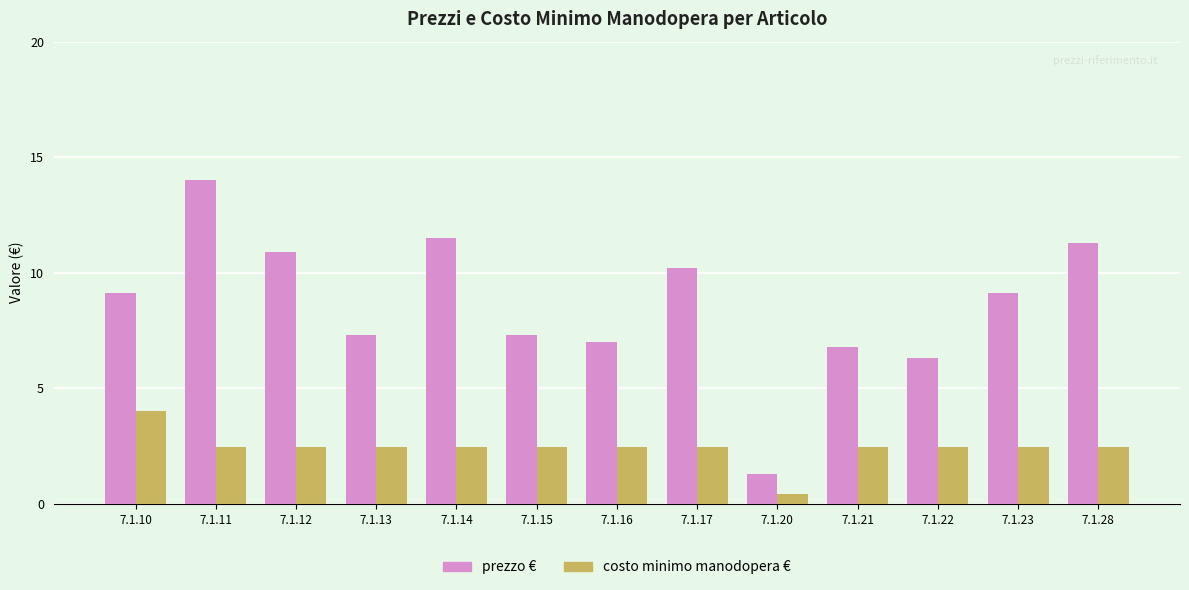

What is the approximate value of costo minimo manodopera € at 7.1.17?

2.5